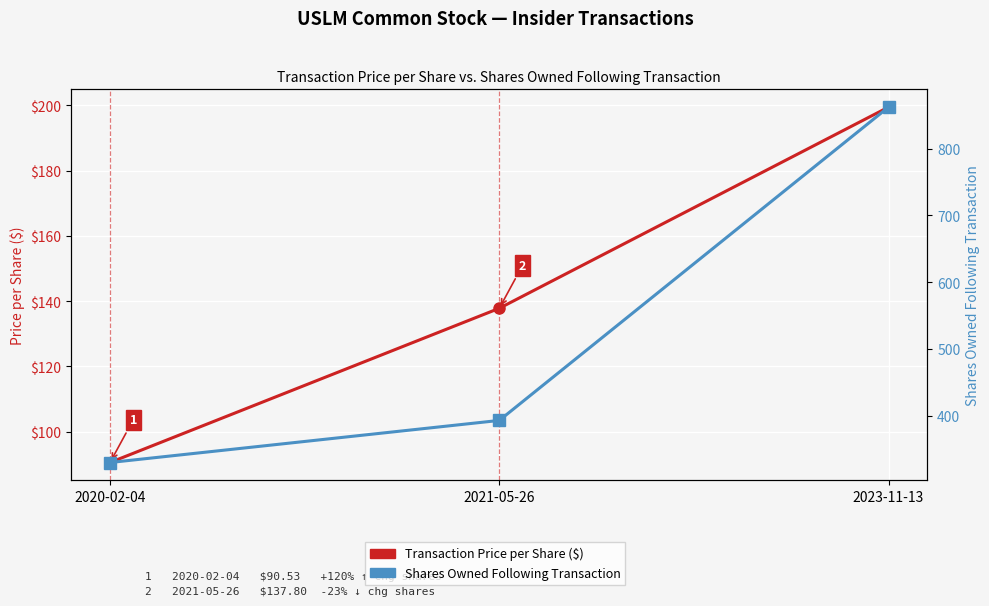

Between 2021-05-26 and 2020-02-04, which is larger?

2021-05-26